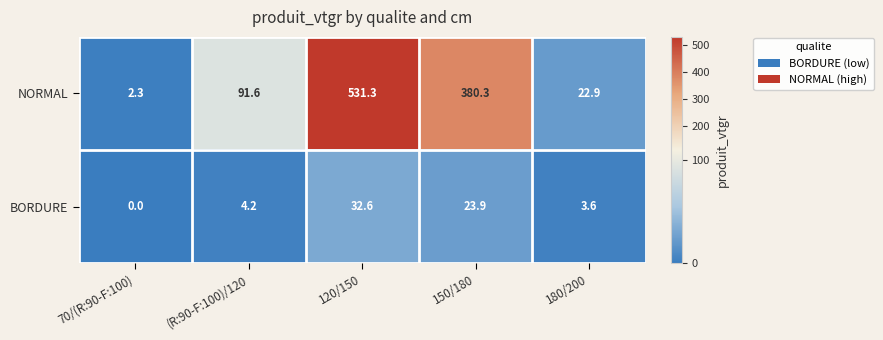

What is the highest value of the NORMAL series?

531.3